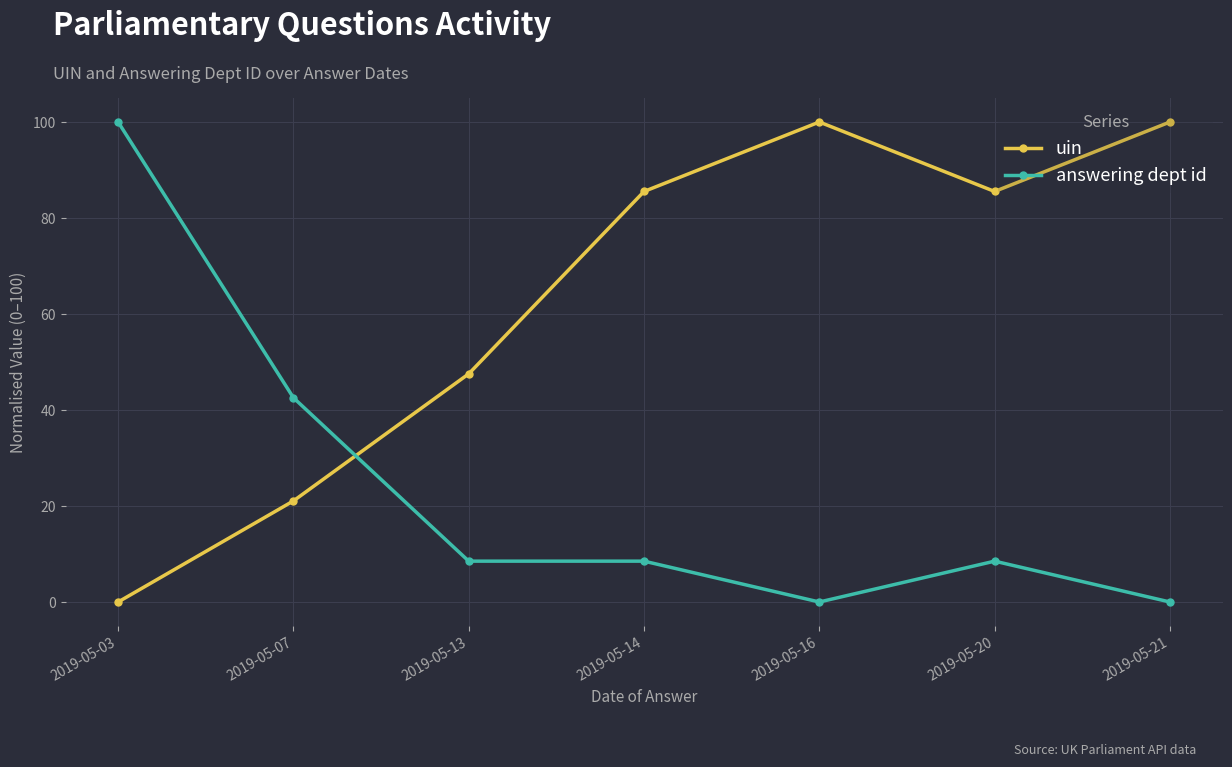

How many intersections are there between uin and answering dept id?

1